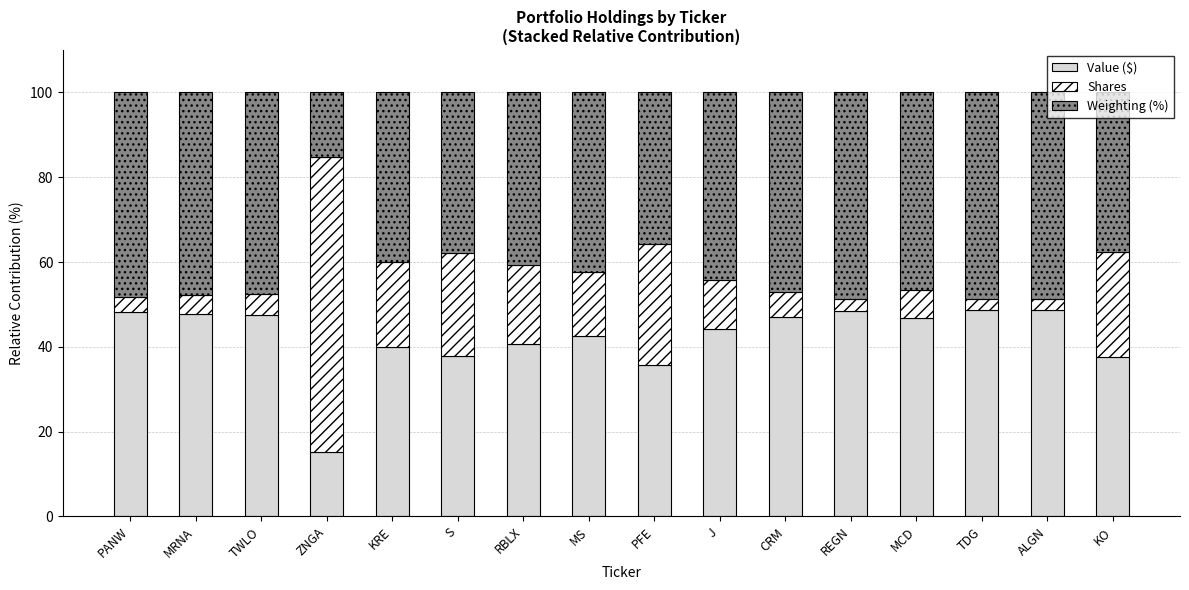

What is the highest value of the Value ($) series?

48.7